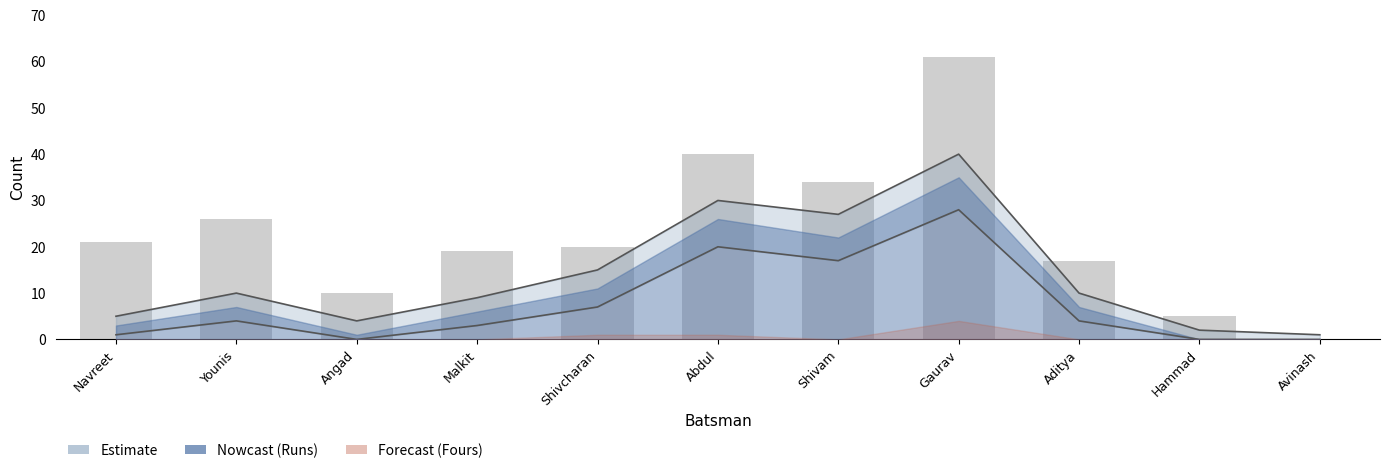

Where is the data nearest to the value 30?

Younis